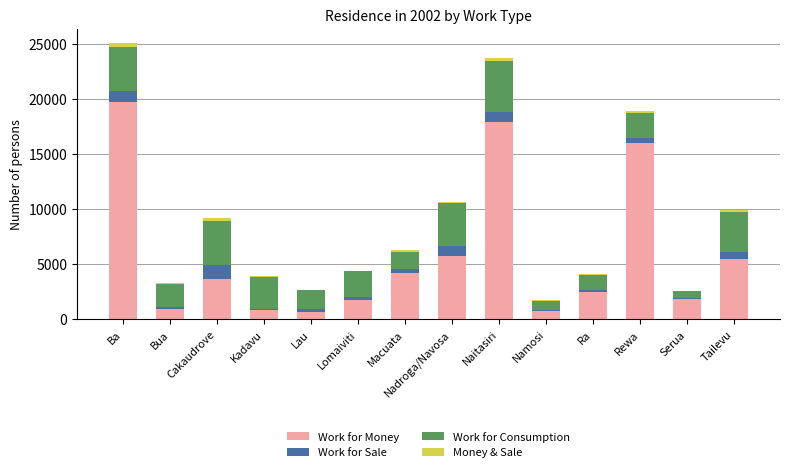

The Work for Money series shows 9224 at Ba. True or false?

False